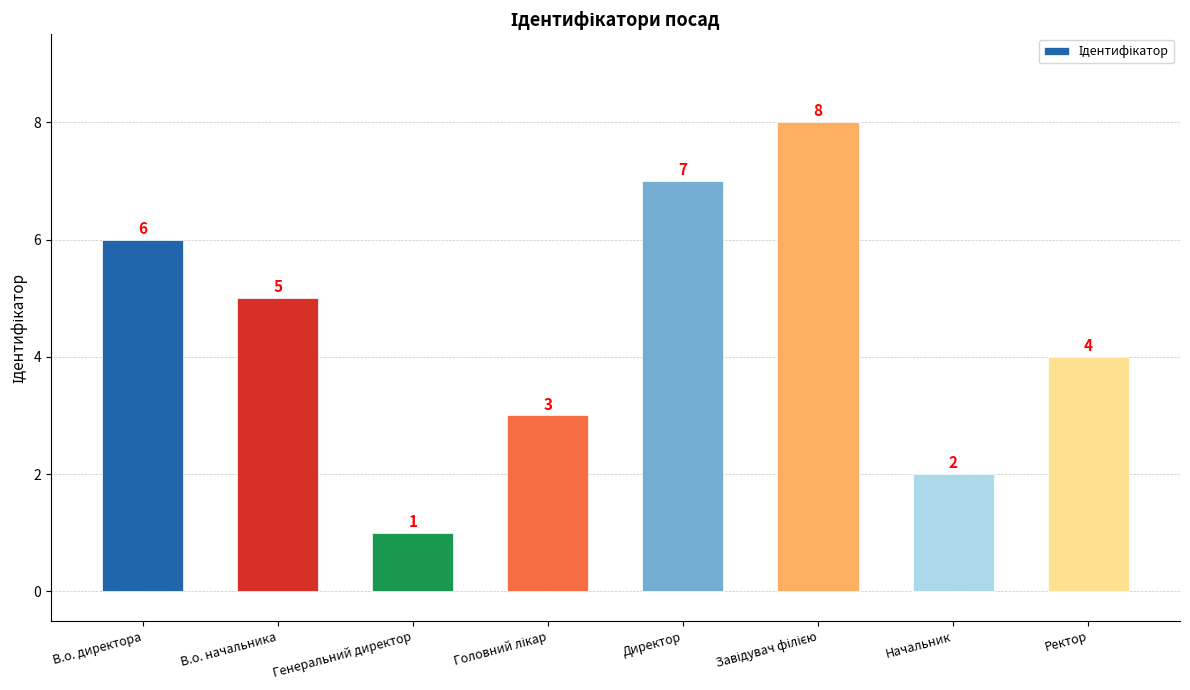

What is the difference between the maximum and minimum values?

7